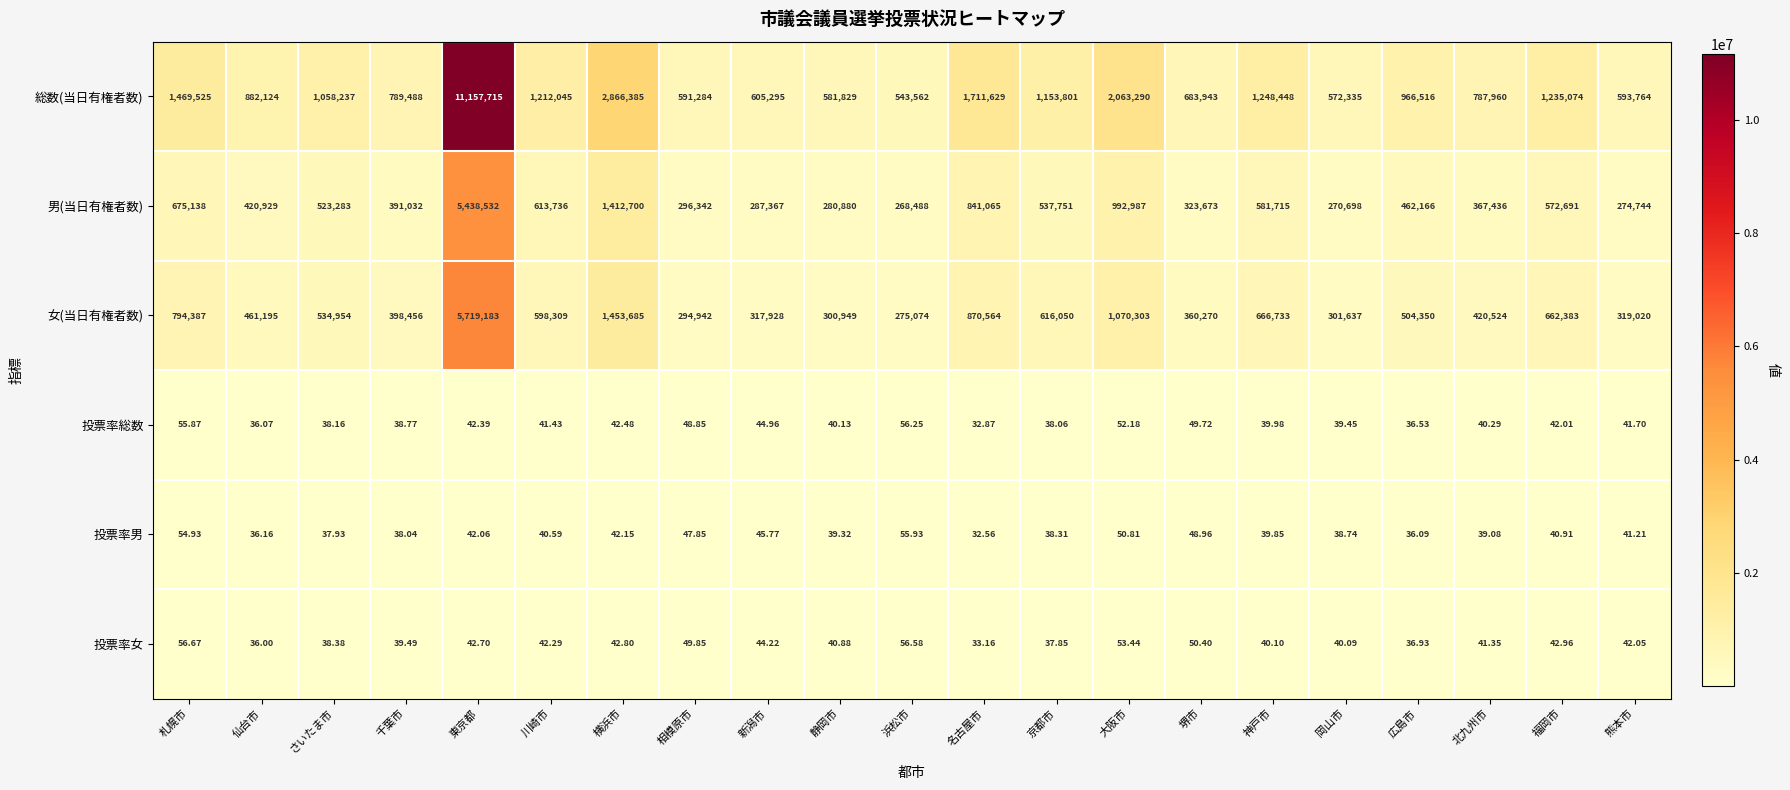

At 東京都, list the series in order from largest to smallest.

総数(当日有権者数), 女(当日有権者数), 男(当日有権者数), 投票率女, 投票率総数, 投票率男